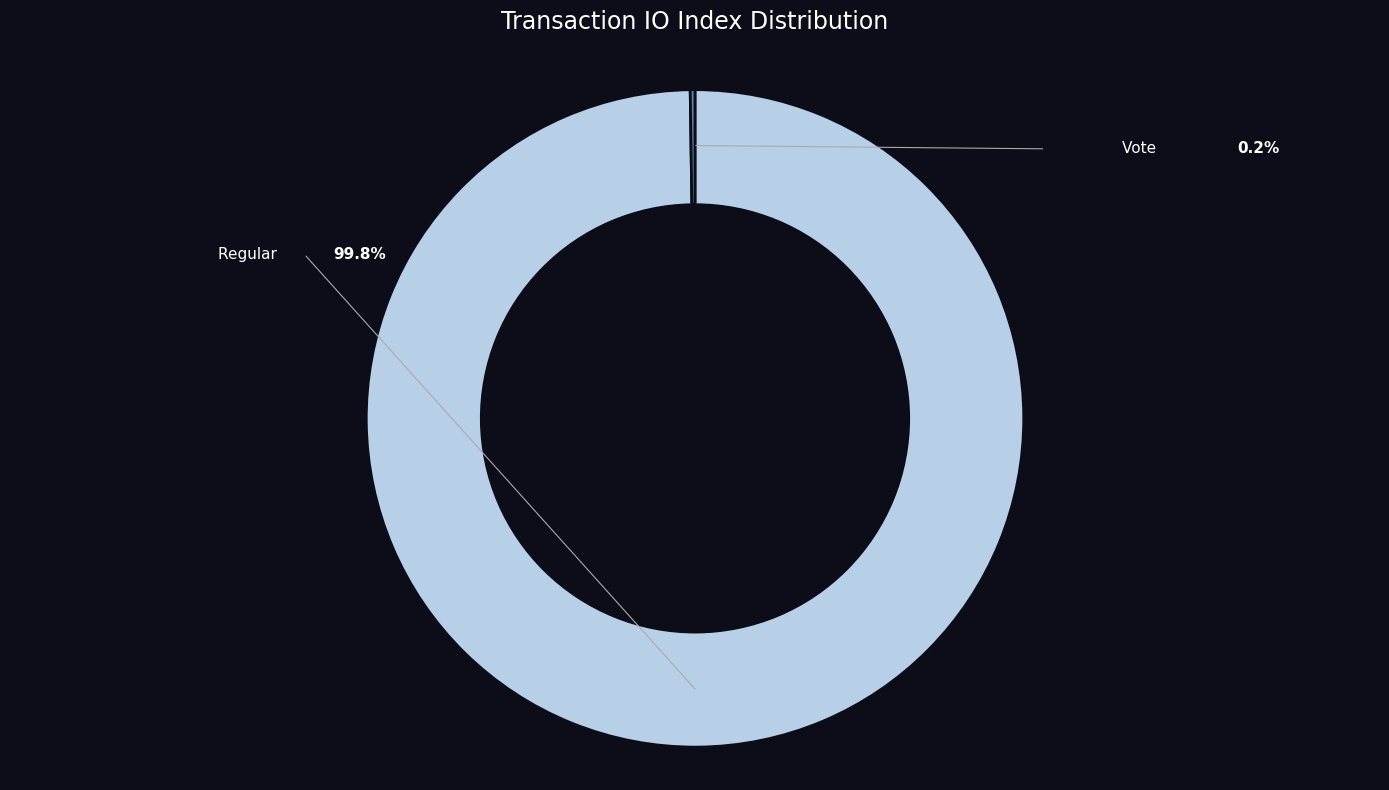

Is there a majority slice in this chart?

Yes